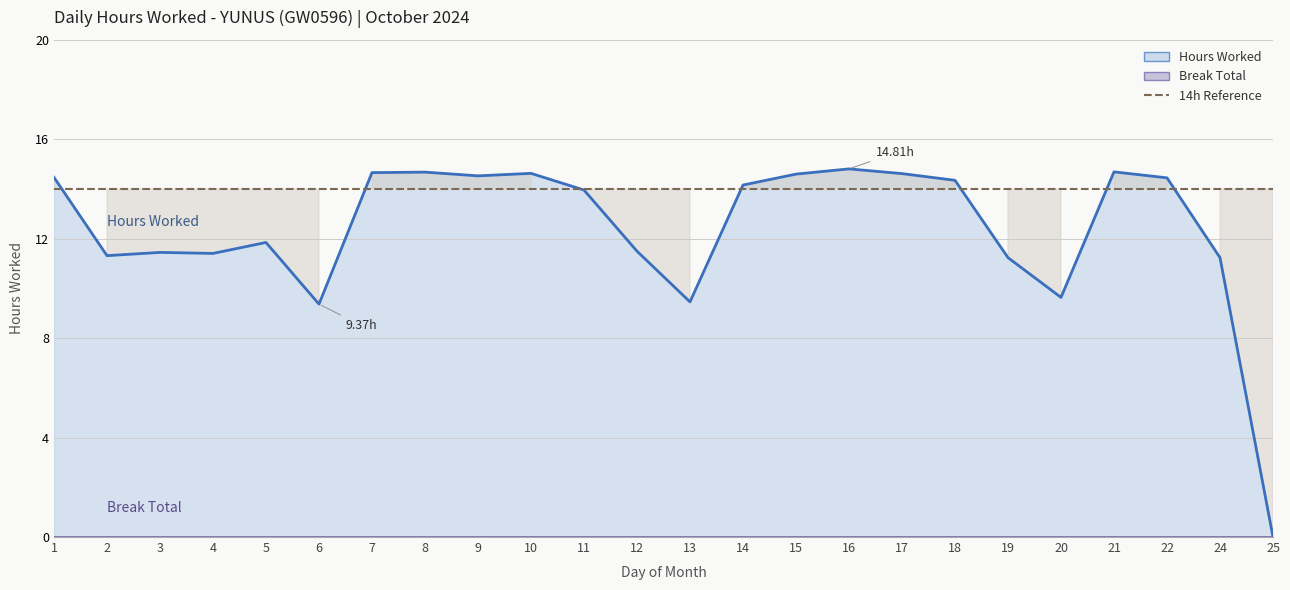

List the labels in order of value, smallest first.

25, 6, 13, 20, 19, 24, 2, 4, 3, 12, 5, 11, 14, 18, 22, 1, 9, 15, 17, 10, 7, 8, 21, 16